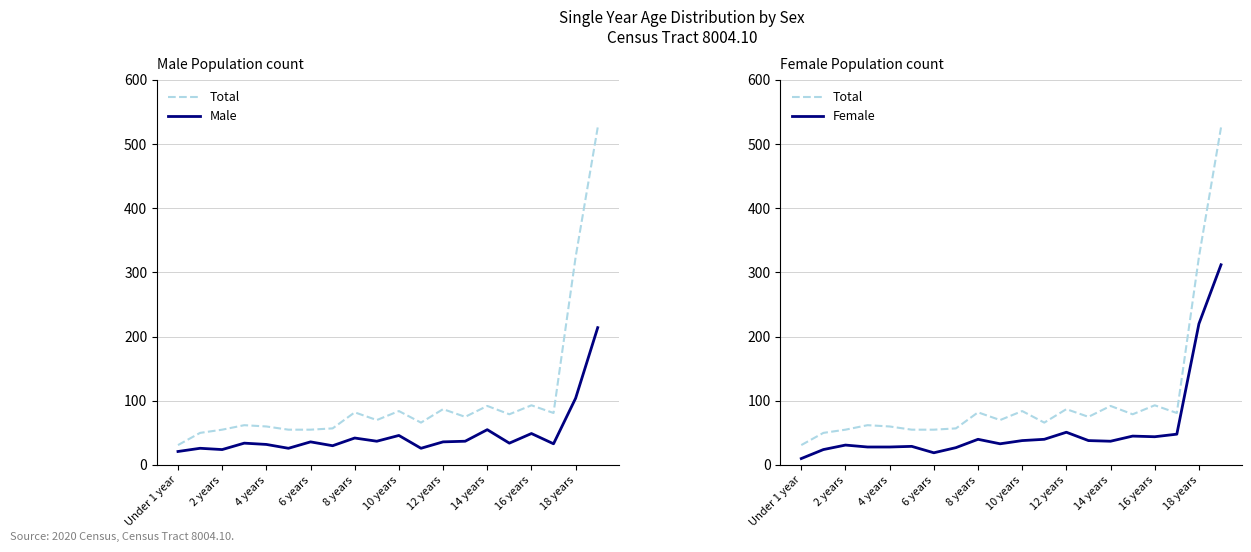

Count the number of data series in this chart.

3